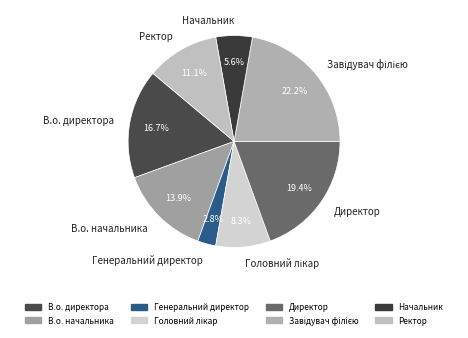

Combined, what portion of the pie is Директор and В.о. директора?

36.1%